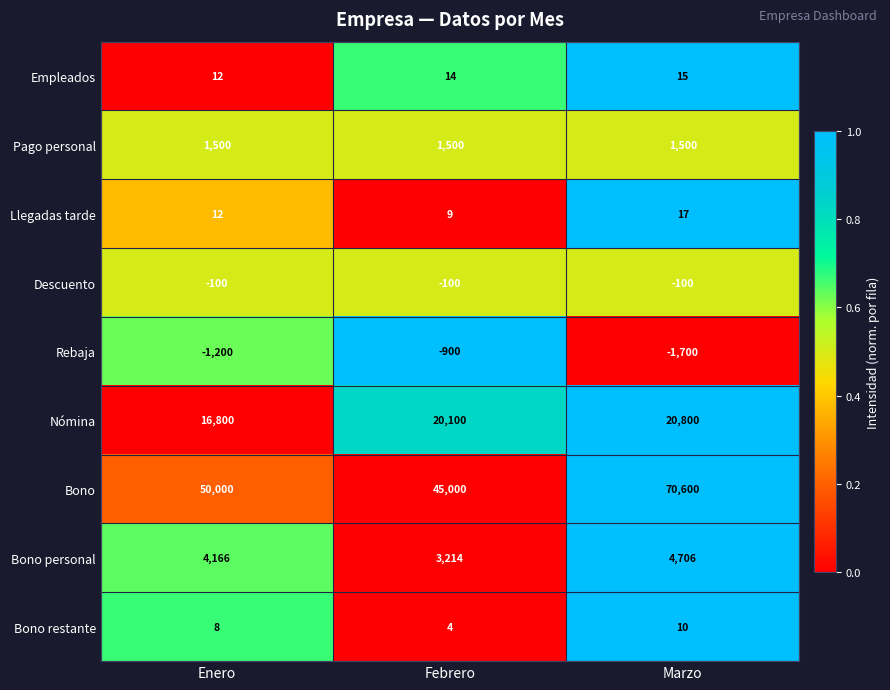

List the series in order of their peak value, lowest first.

Rebaja, Descuento, Bono restante, Empleados, Llegadas tarde, Pago personal, Bono personal, Nómina, Bono